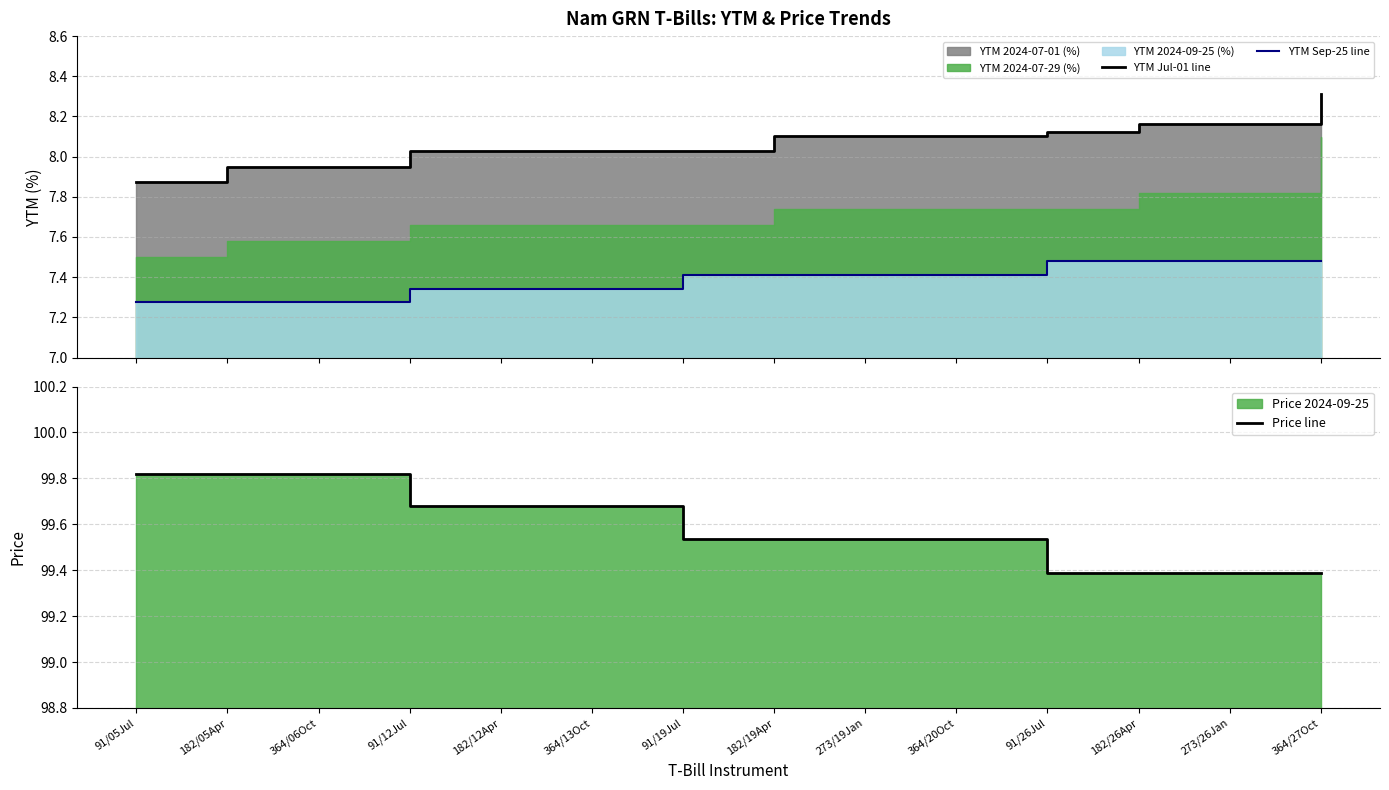

What is the label of the 14th point from the right?

91/05Jul